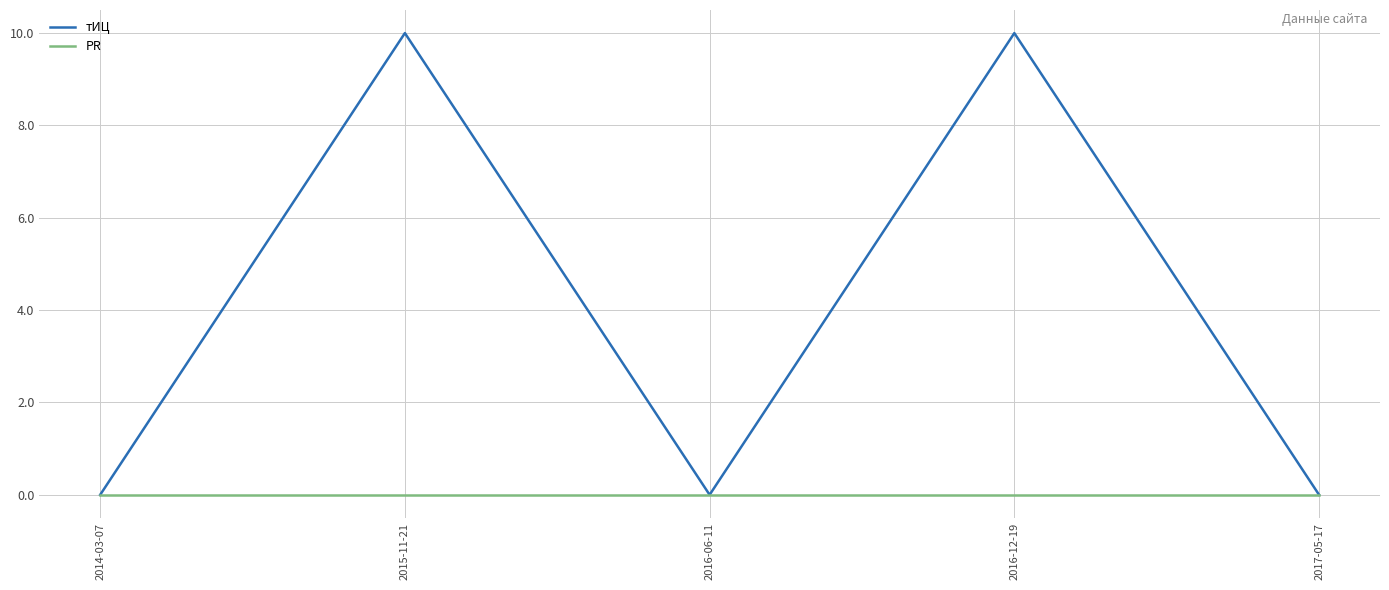

Is the value of PR at 2015-11-21 greater than the value of тИЦ at 2016-12-19?

No